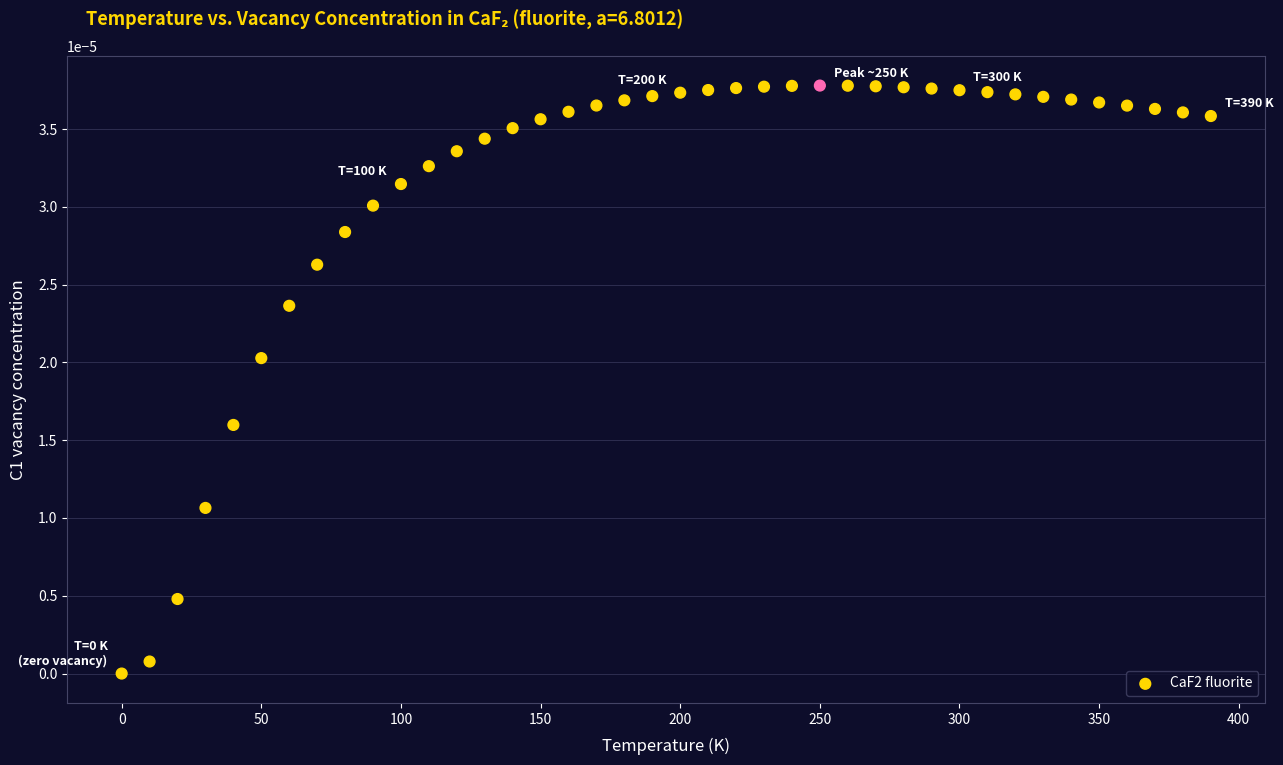

What is the range of X values (max minus min)?

390.0